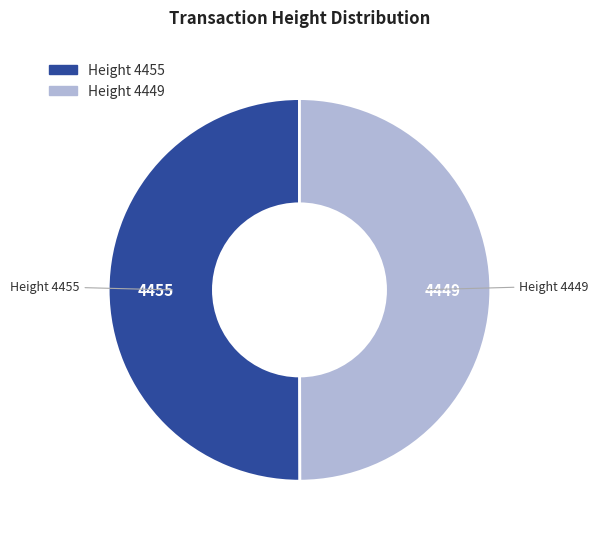

How many slices are in this pie chart?

2